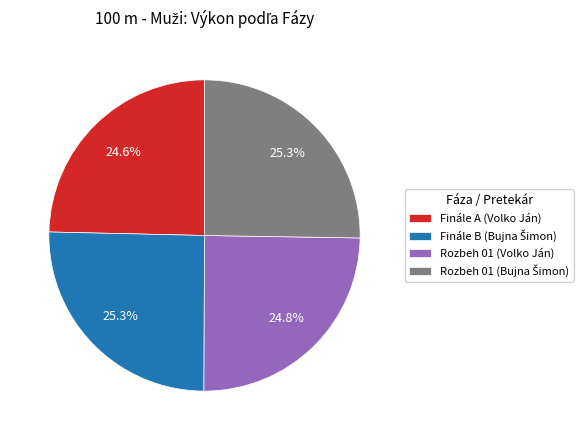

How much of the chart is everything except Finále A (Volko Ján)?

75.4%